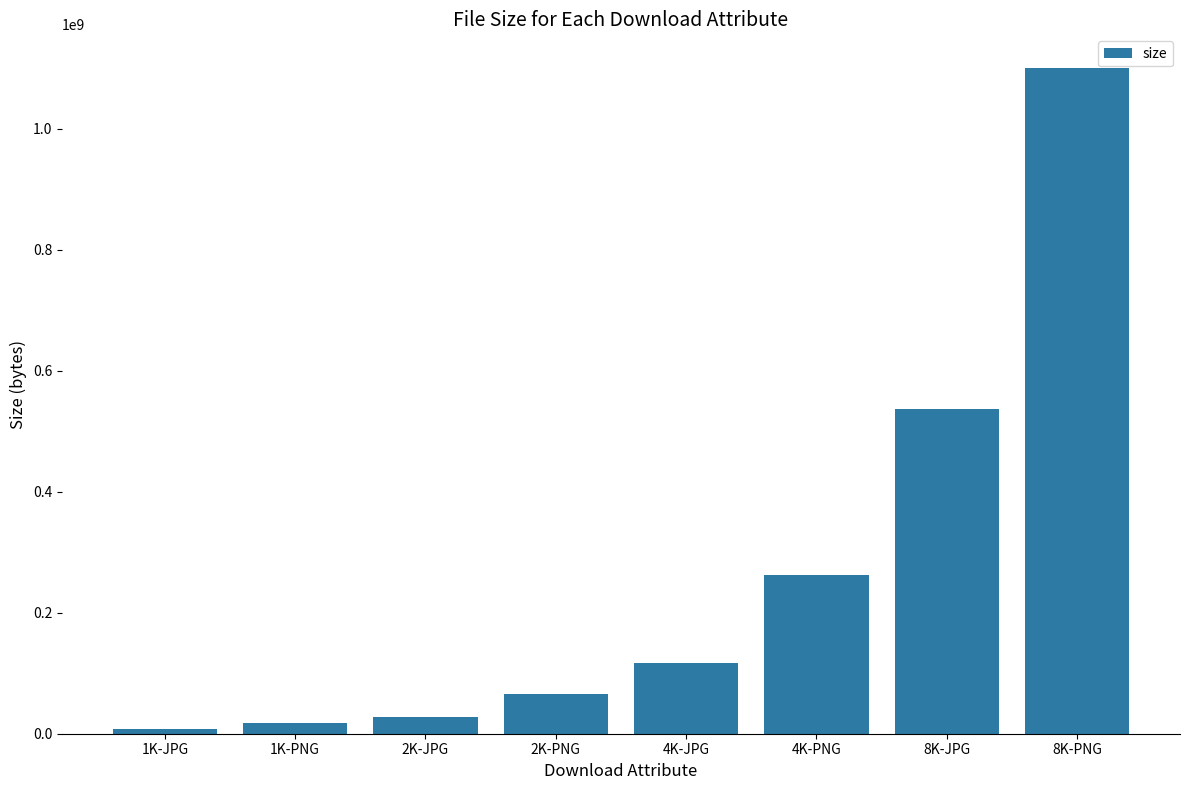

How many bars are there in total?

8